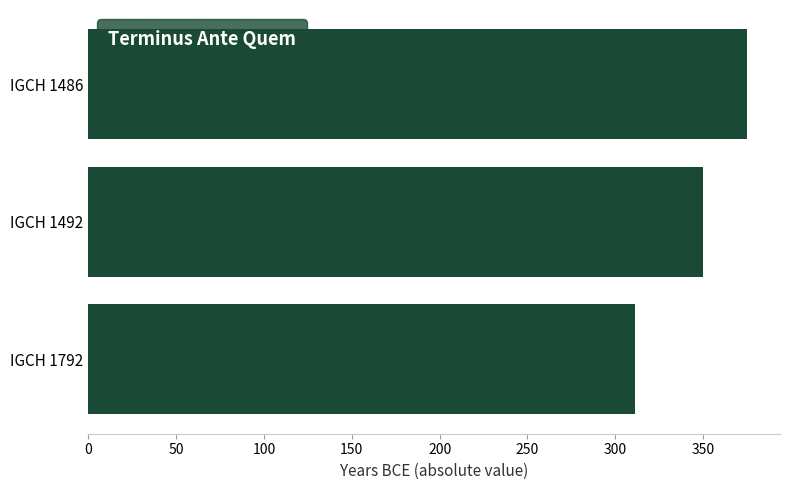

Does the chart contain any negative values?

No